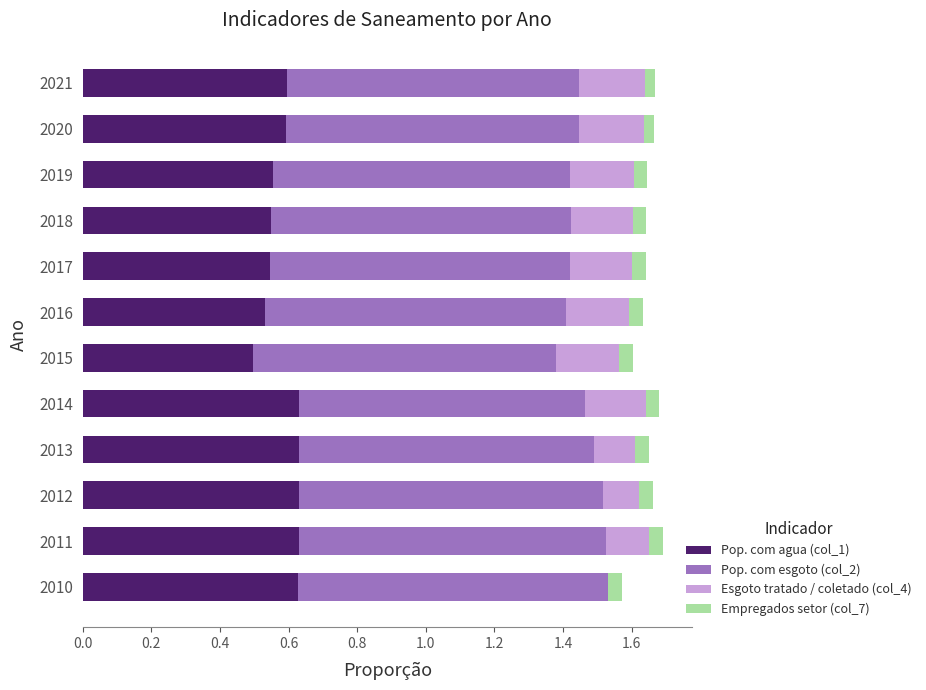

Is it true that Pop. com agua (col_1) equals 0.6 at 2012?

True